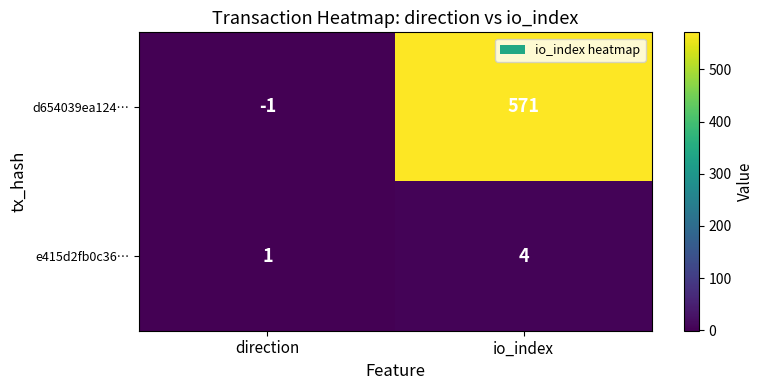

Which series has the largest total across all categories?

d654039ea124…